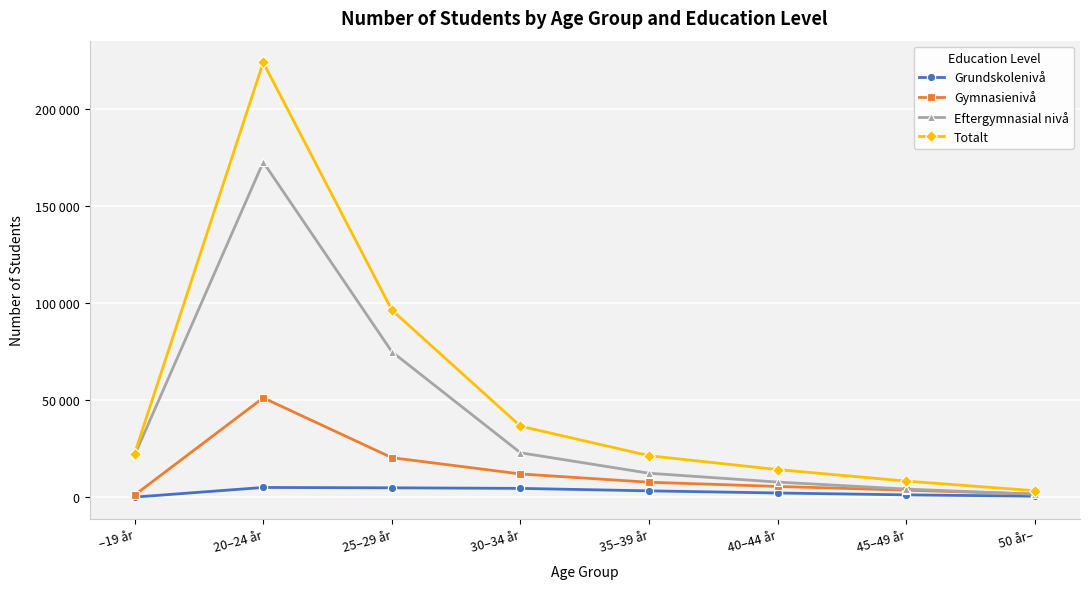

Which label corresponds to the largest value in the chart?

20–24 år